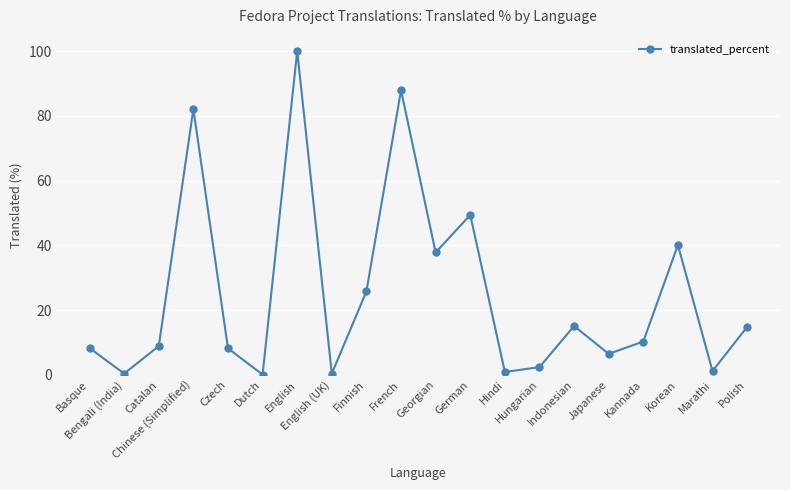

What is the sum of the values at Marathi and German?

50.6